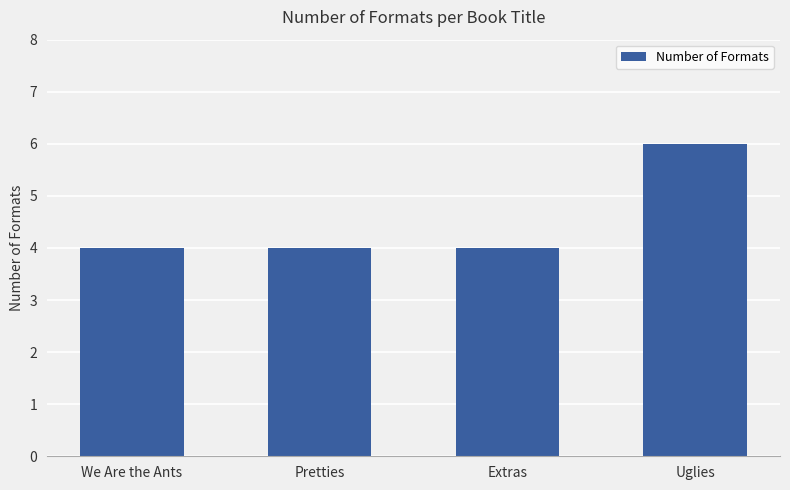

At which category does the chart reach its peak across all series?

Uglies